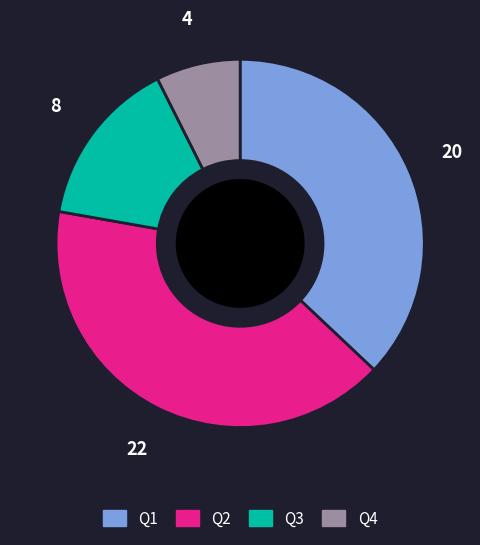

Which category has the biggest portion of the pie?

Q2